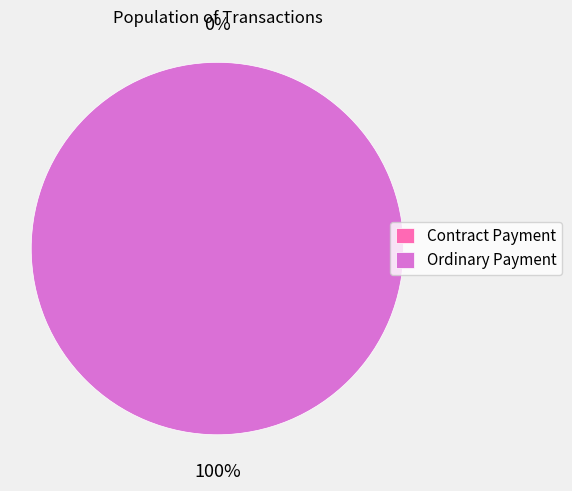

How many segments does this pie chart have?

2